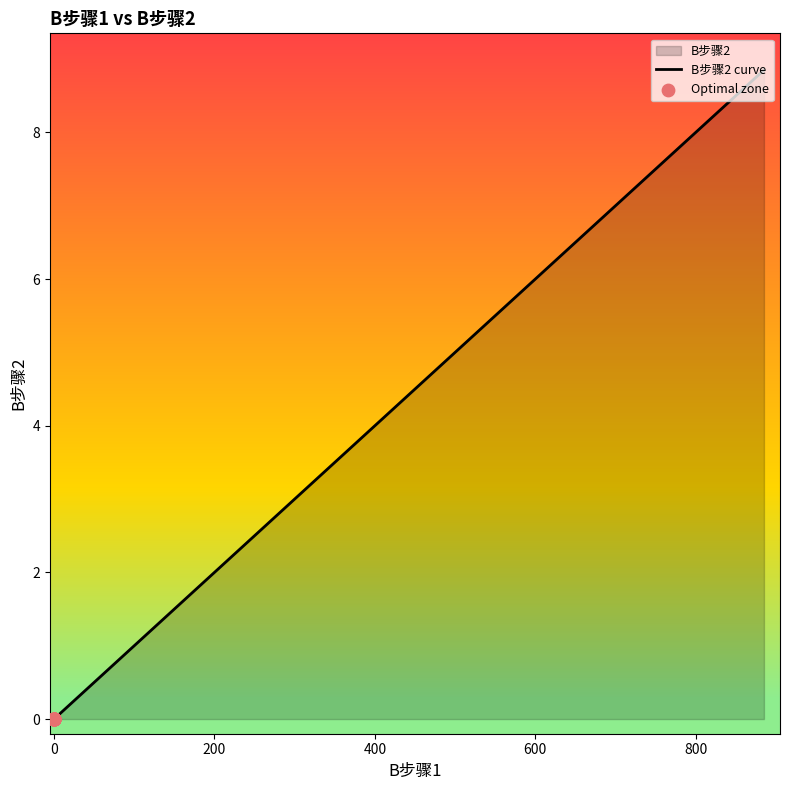

What is the change in value from 0 to 100?

+1.0